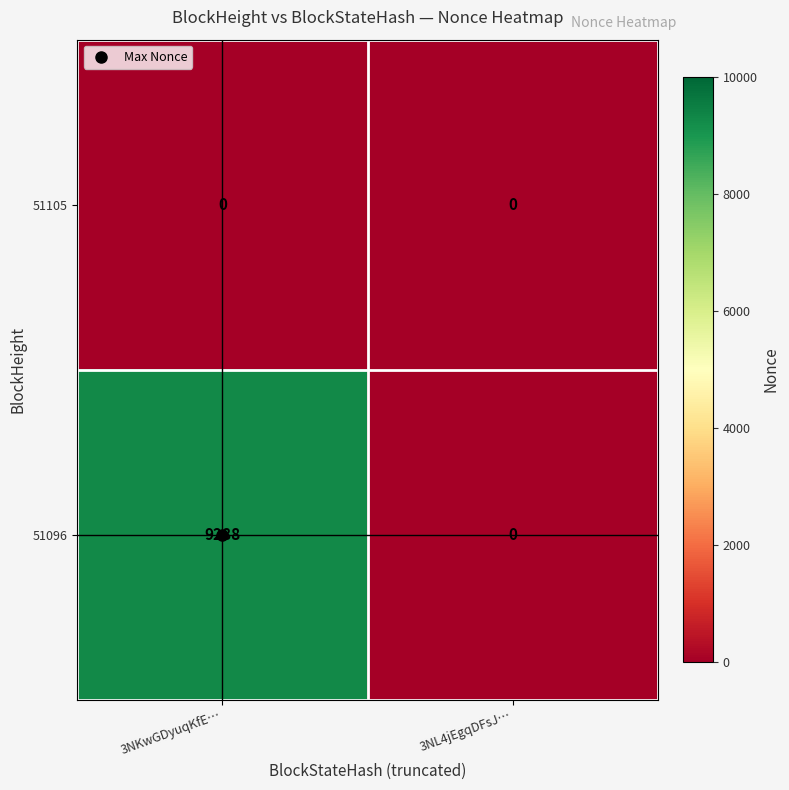

Between 3NKwGDyuqKfE… and 3NL4jEgqDFsJ…, which series saw the biggest shift?

51096